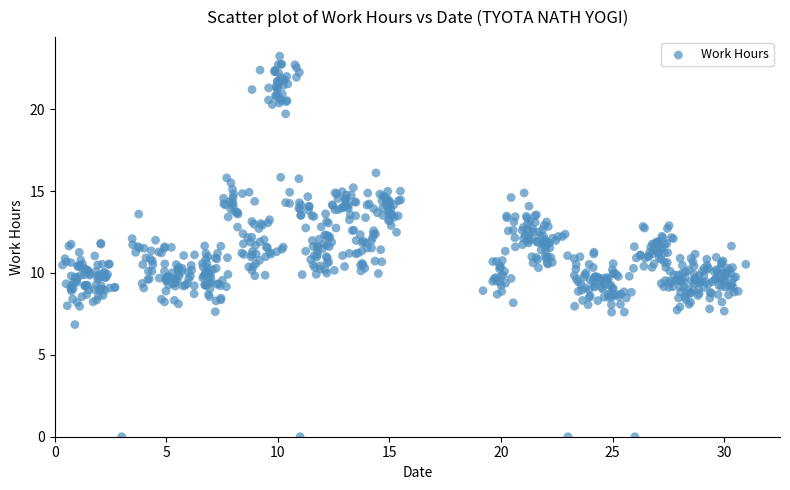

What is the range of Y values (max minus min)?

23.2